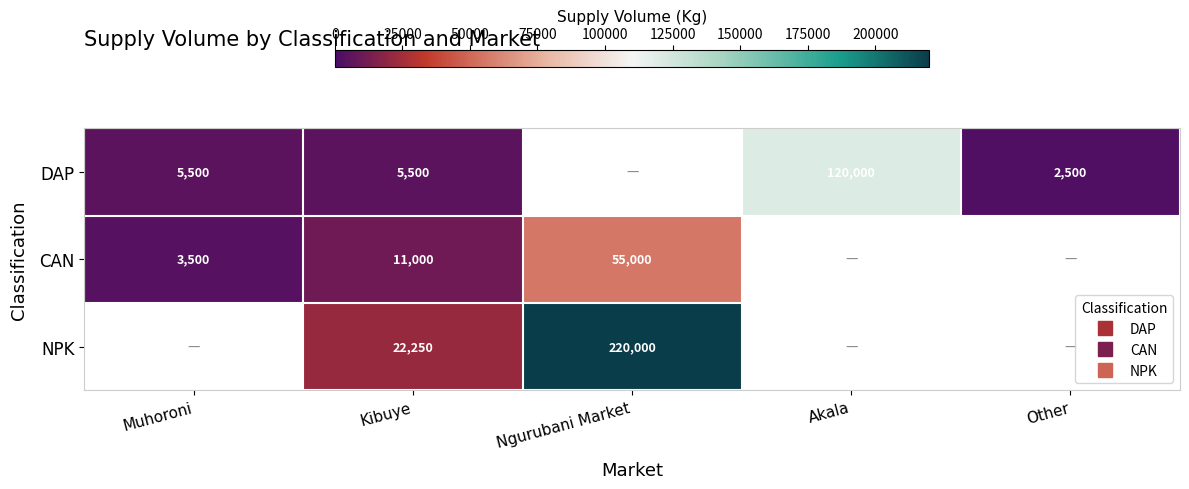

Is the value of DAP at Muhoroni greater than the value of NPK at Kibuye?

No